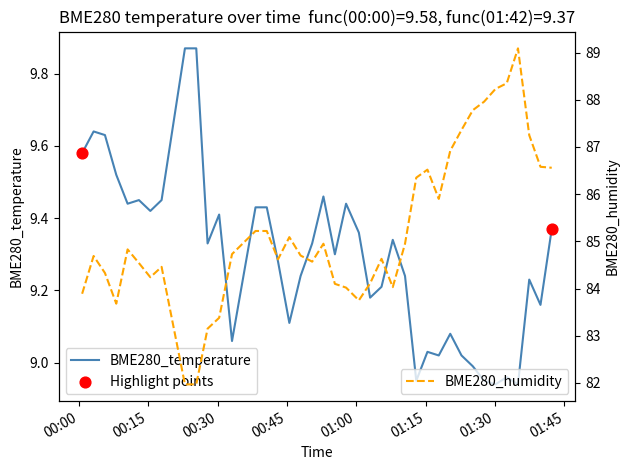

Which series has the largest Y range (max minus min)?

BME280_humidity